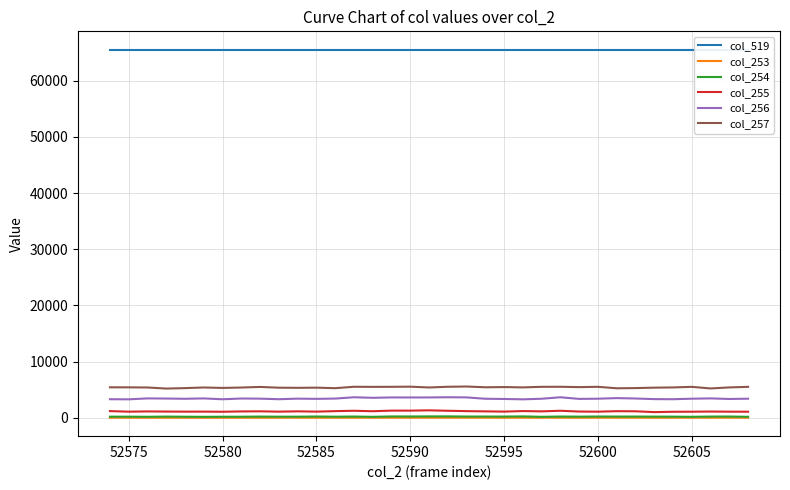

True or false: col_257 and col_256 intersect in this chart.

False